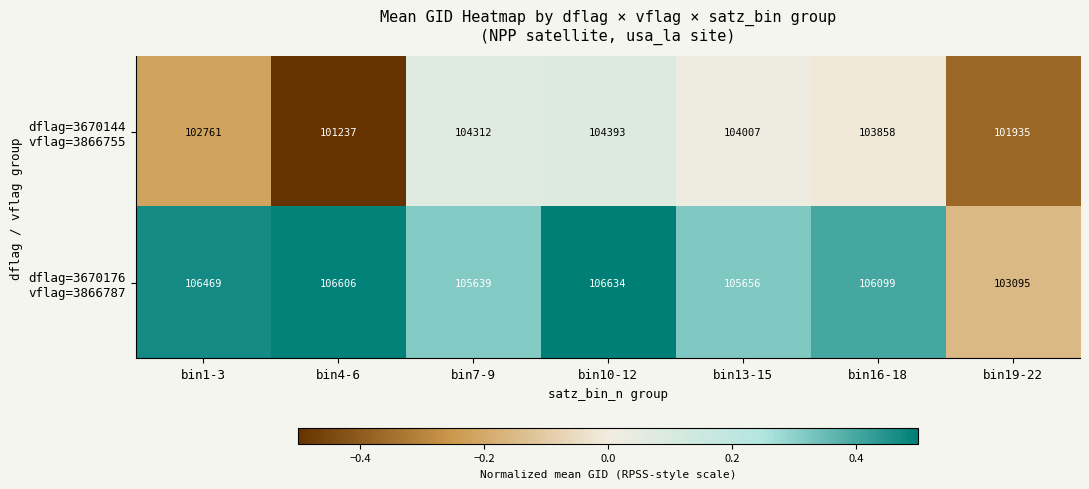

At which category does the chart reach its peak across all series?

bin10-12